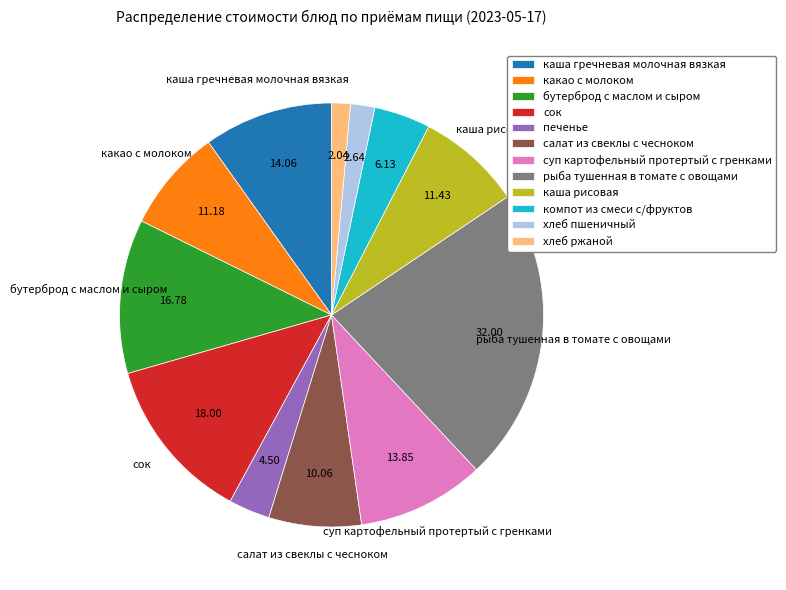

Is the sum of компот из смеси с/фруктов and хлеб пшеничный greater than half?

No